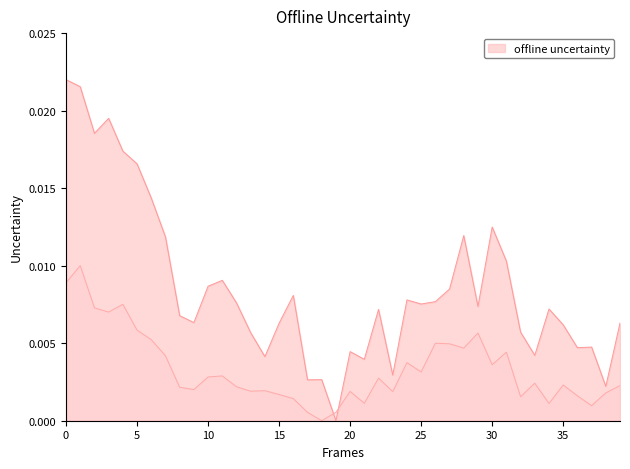

True or false: P2 line has a value of 0.0 at 33.

False